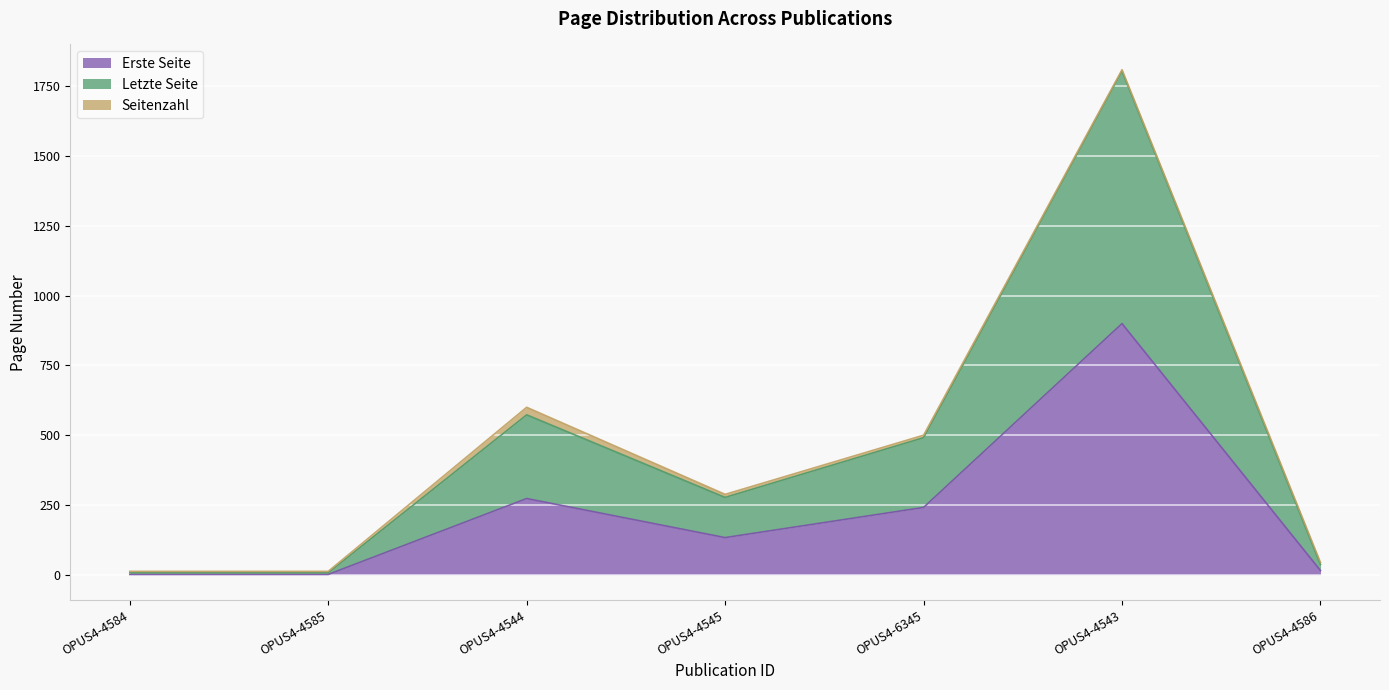

How many data points does each series have?

7